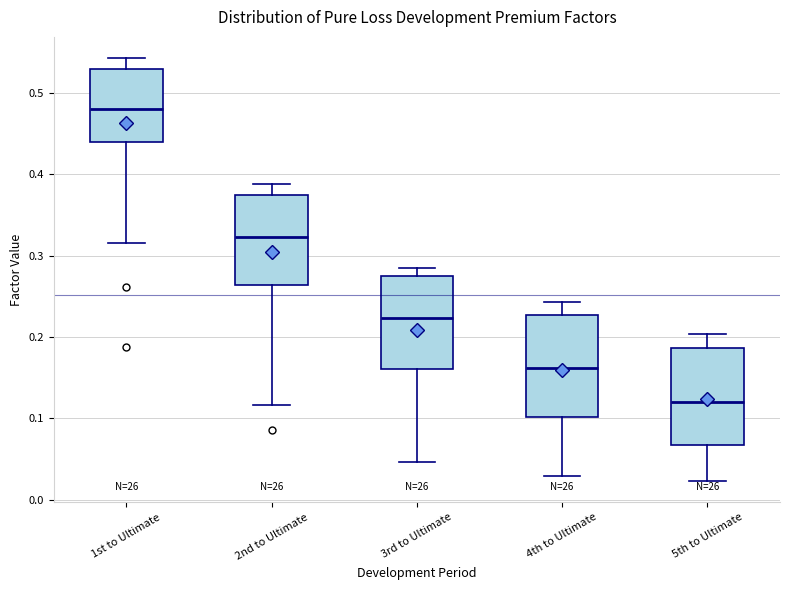

Where does the median line of the box for 4th to Ultimate sit on the y-axis? The values are not printed on the chart, so give them approximately, as read against the axis.

0.16